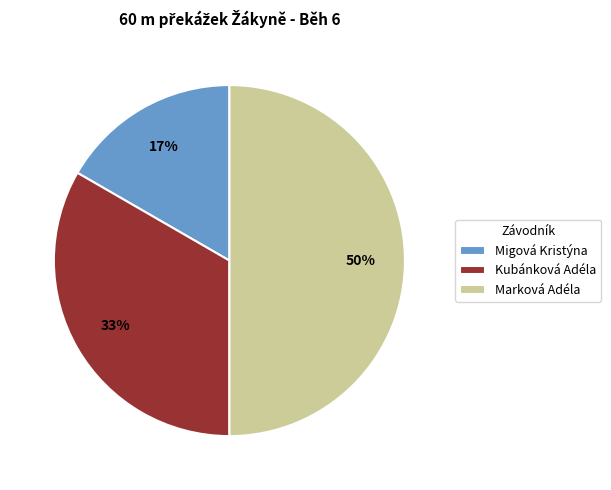

To the nearest percent, what is the average slice percentage?

33%